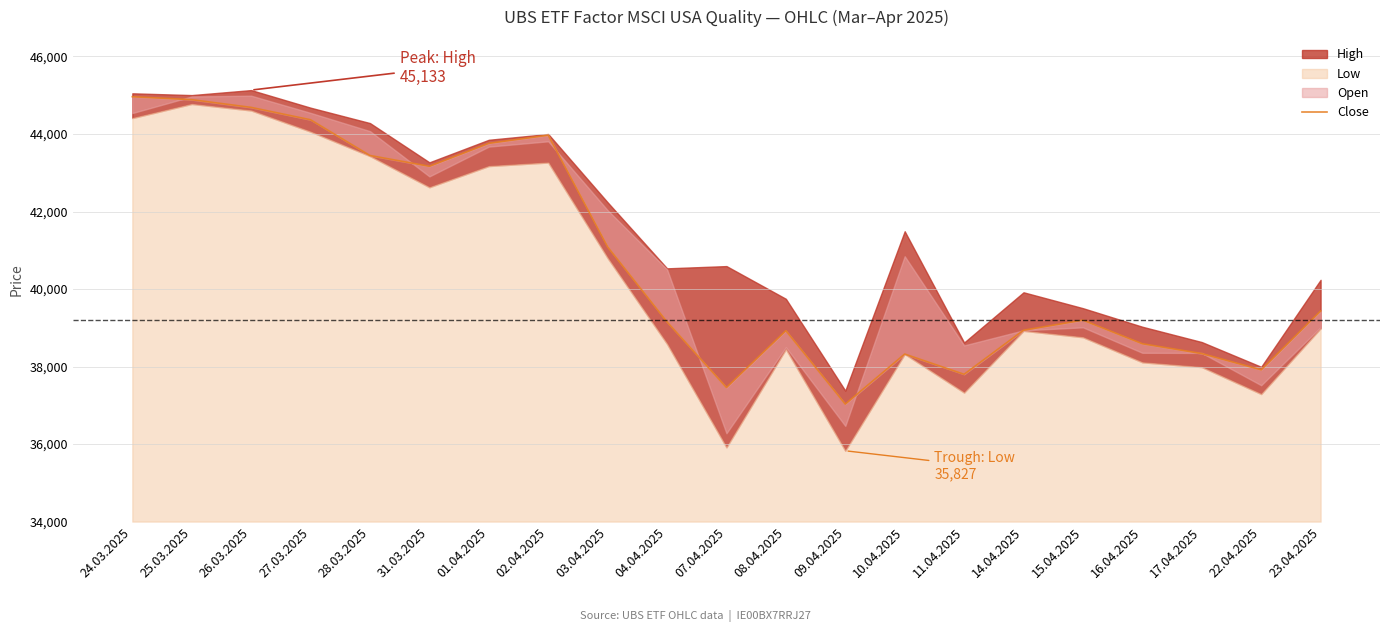

What is the average value?

40734